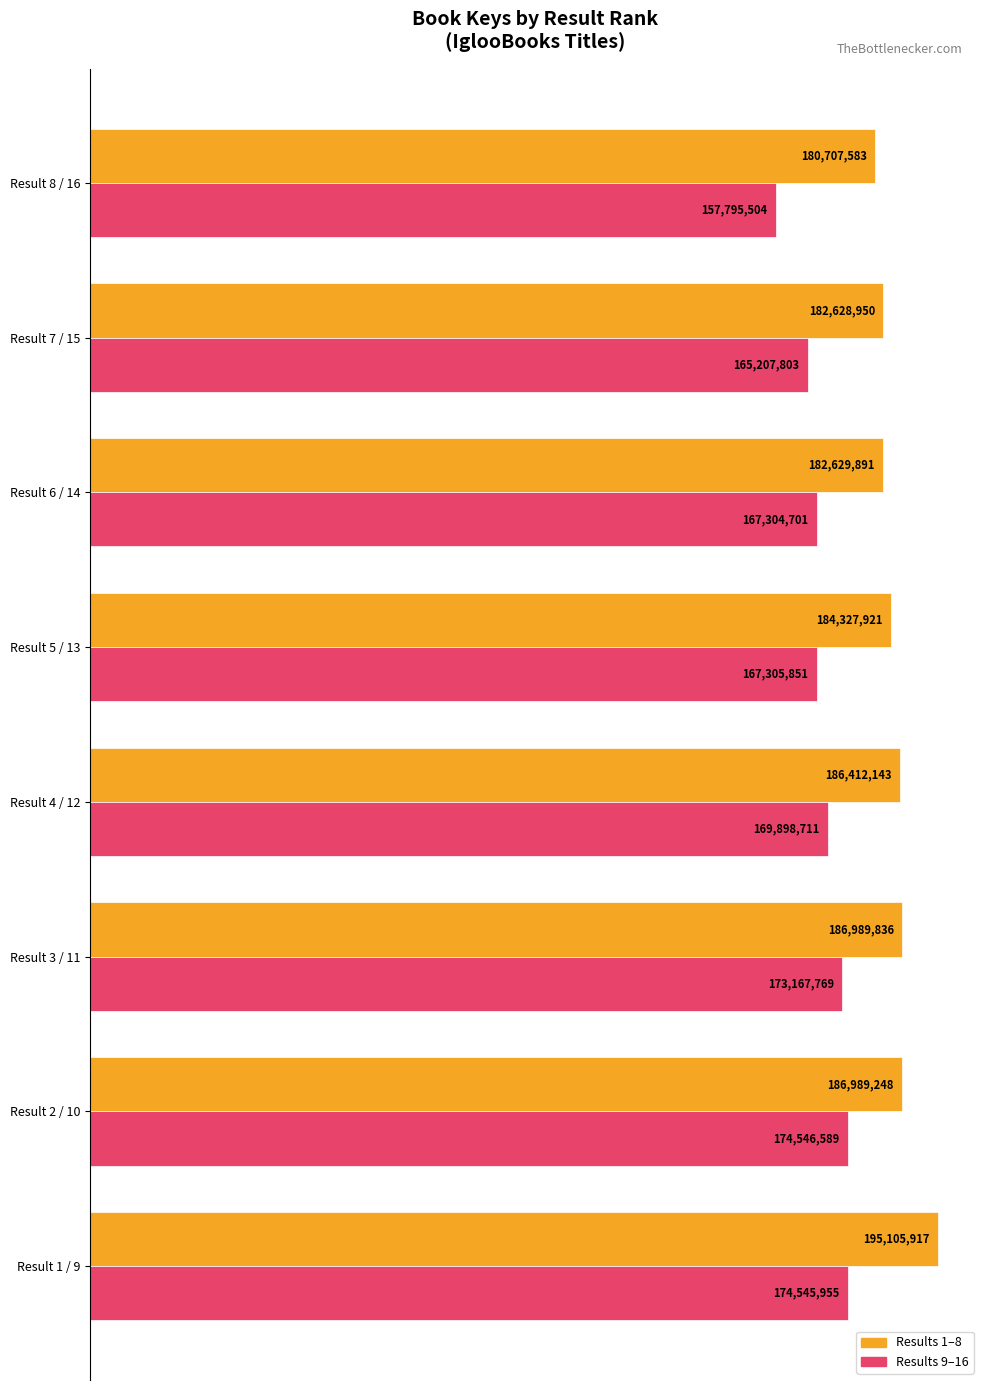

What are all the series names shown in the legend?

Results 1–8, Results 9–16